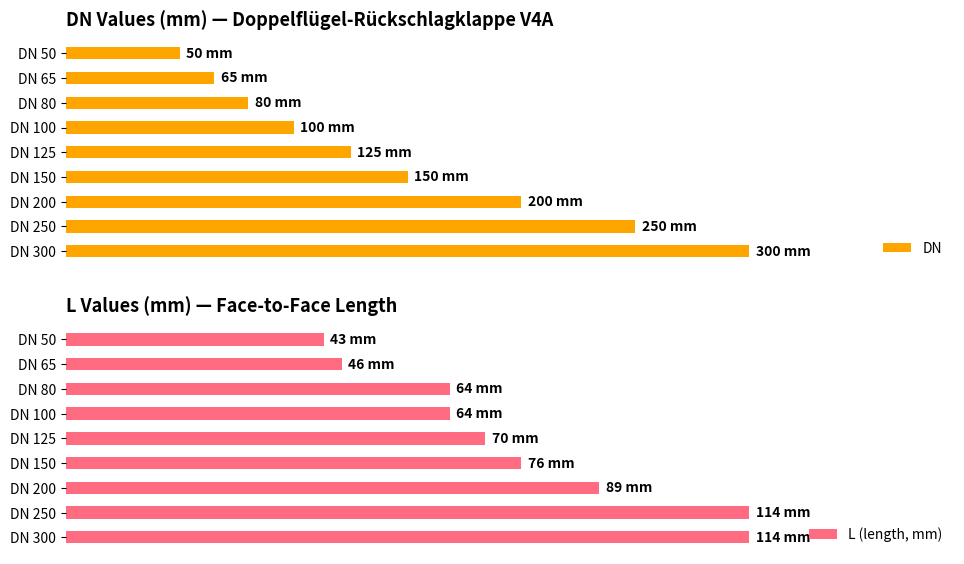

Does the chart contain any negative values?

No